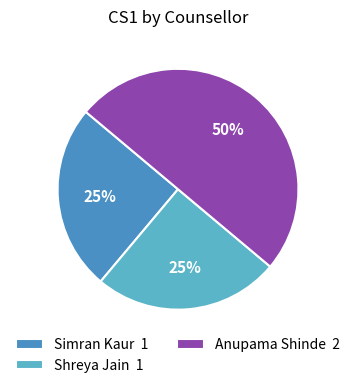

How many segments does this pie chart have?

3